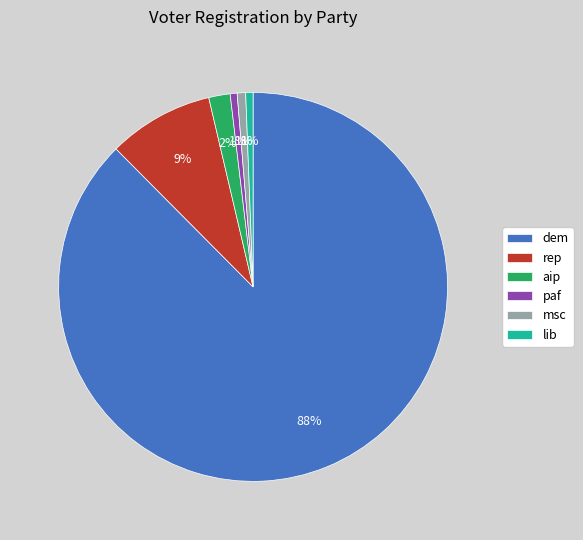

To the nearest percent, what is the average slice percentage?

17%